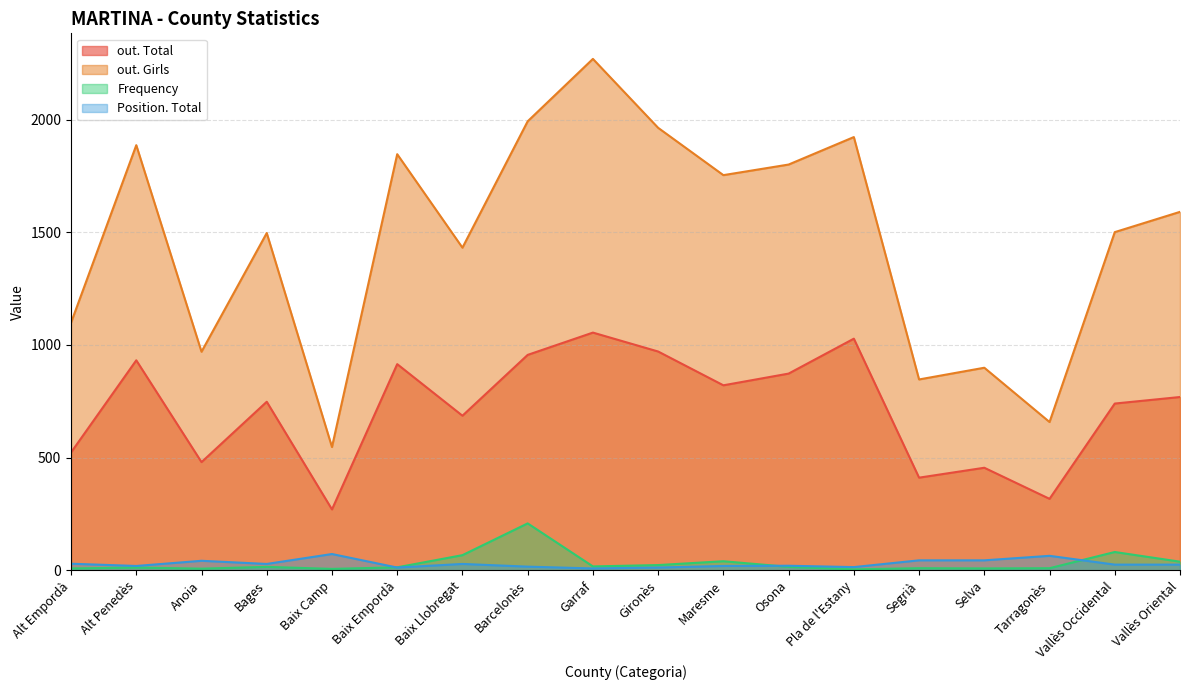

What is the difference between the second highest and second lowest values in the out. Total series?

711